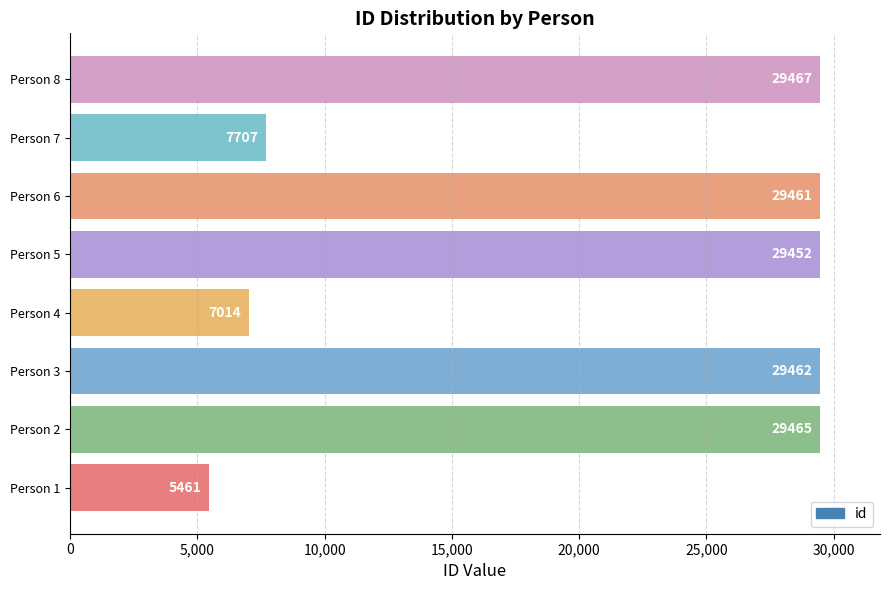

The value at Person 8 is 29467. True or false?

True